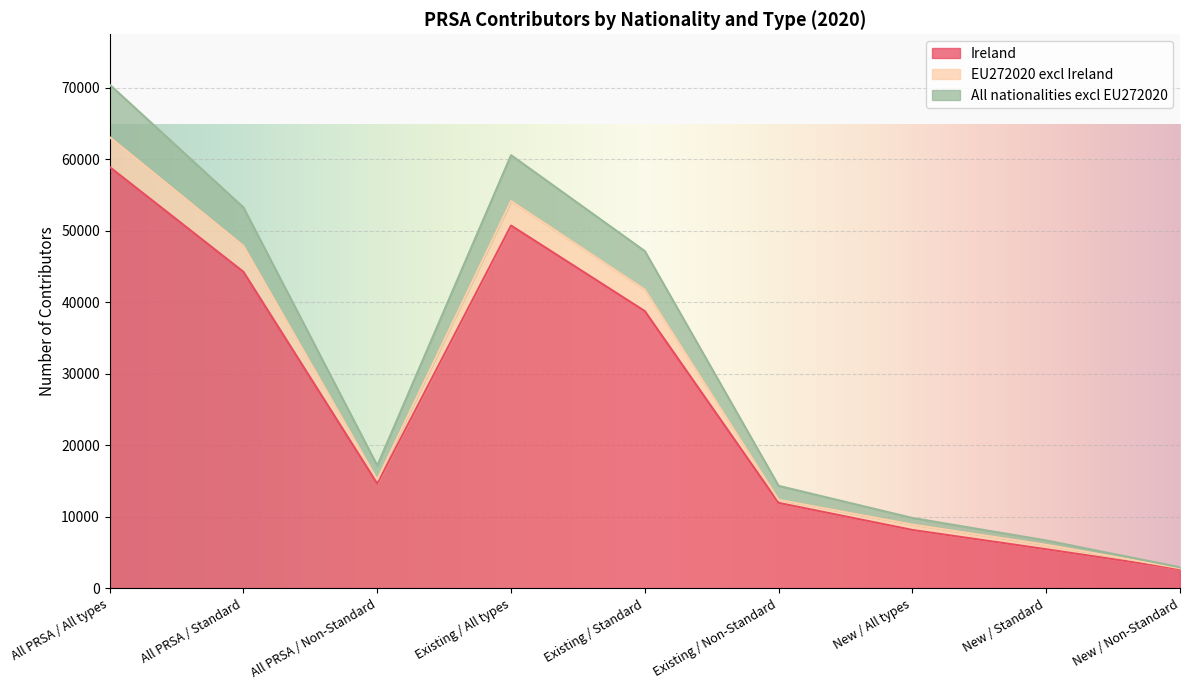

True or false: All nationalities excl EU272020 has a value of 41657 at All PRSA / All types.

False